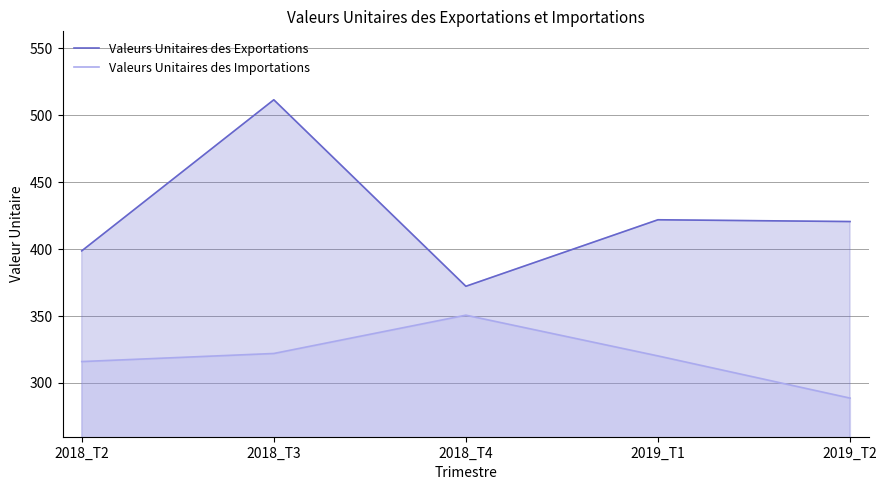

Is the value of Valeurs Unitaires des Exportations at 2019_T2 greater than the value of Valeurs Unitaires des Importations at 2018_T4?

Yes